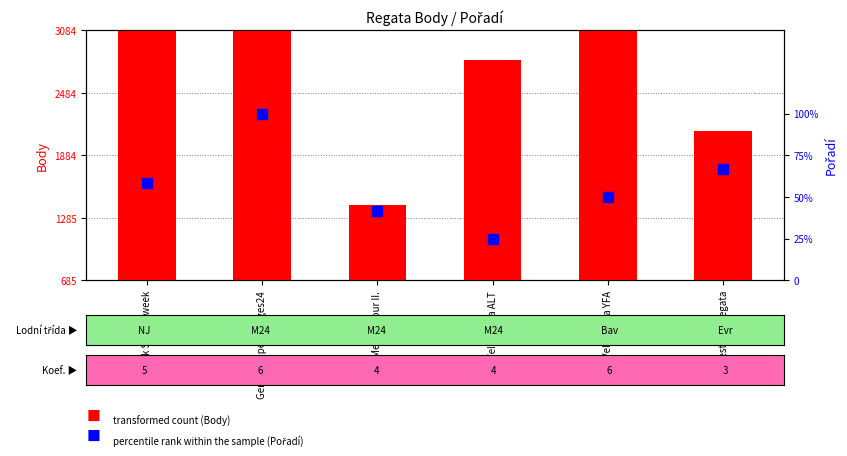

Which series reaches the maximum Y coordinate?

Body (body count)